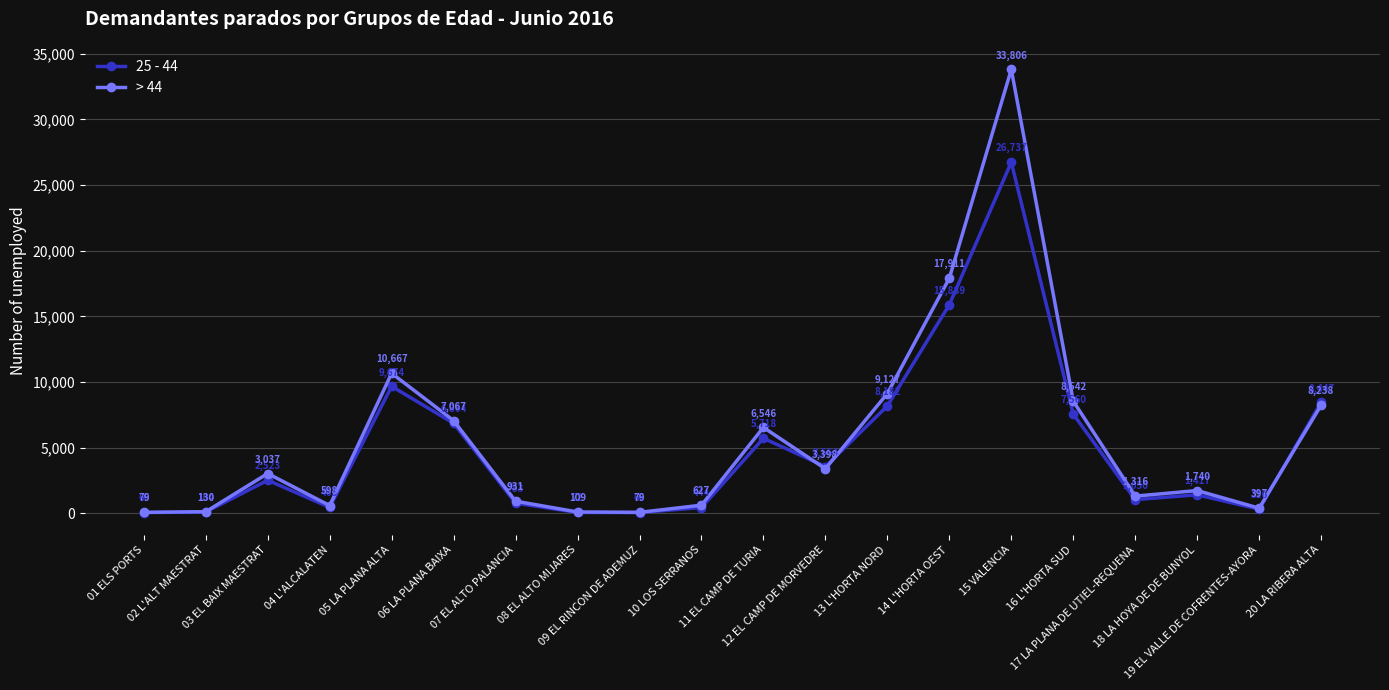

At how many categories does at least one series exceed 14005?

2